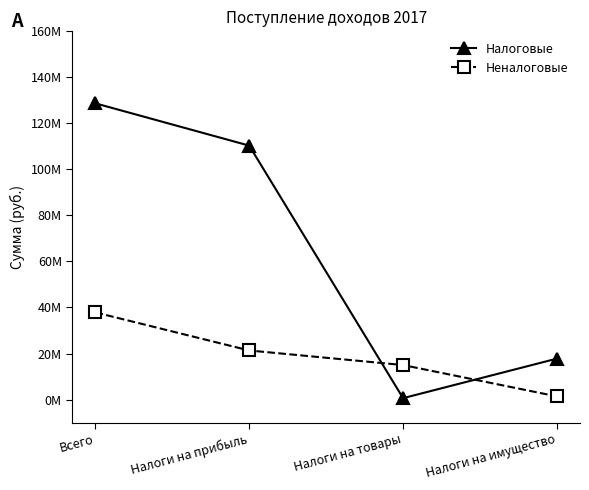

Rank the series by their maximum value, from highest to lowest.

Налоговые, Неналоговые